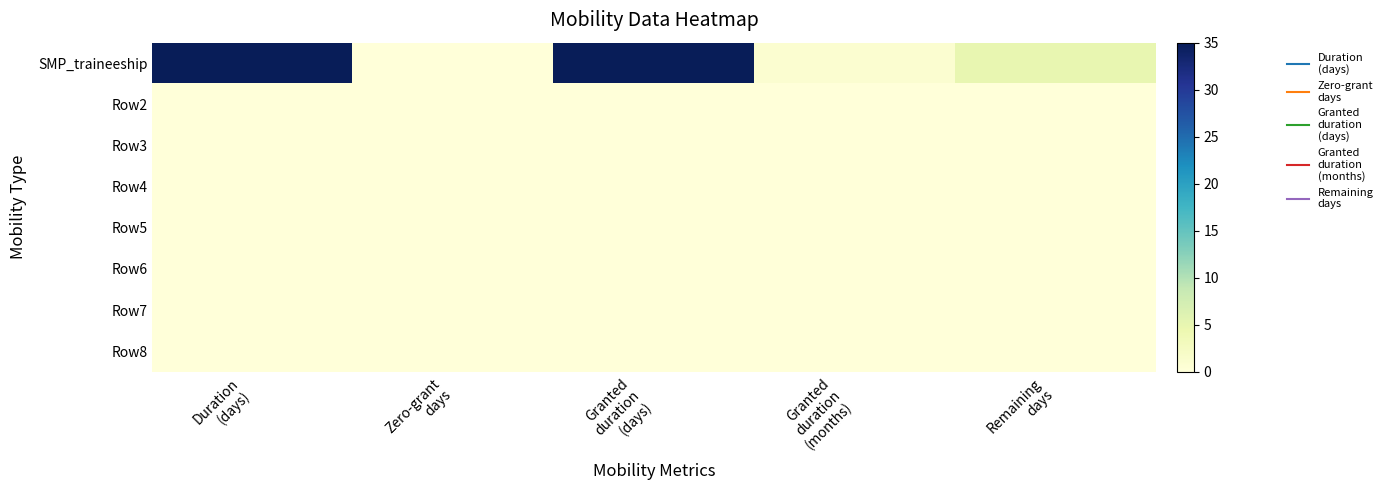

Between Granted
duration
(days) and Granted
duration
(months), which is larger?

Granted
duration
(days)